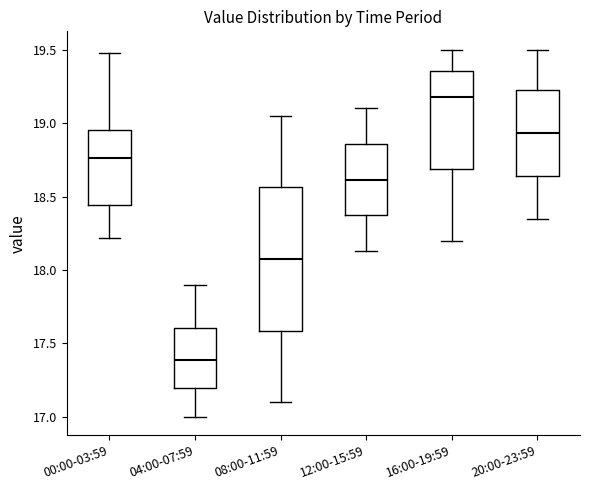

Reading left to right, transcribe this box plot: for each box, give where its median line is, the range the box spans, and where its two whiskers end, as read against the y-axis. The values are not printed on the chart, so give them approximately, as read against the axis.

00:00-03:59: median 18.75, box 18.45 to 18.95, whiskers 18.20 to 19.50
04:00-07:59: median 17.40, box 17.20 to 17.60, whiskers 17.00 to 17.90
08:00-11:59: median 18.10, box 17.60 to 18.55, whiskers 17.10 to 19.05
12:00-15:59: median 18.60, box 18.35 to 18.85, whiskers 18.15 to 19.10
16:00-19:59: median 19.20, box 18.70 to 19.35, whiskers 18.20 to 19.50
20:00-23:59: median 18.95, box 18.65 to 19.25, whiskers 18.35 to 19.50